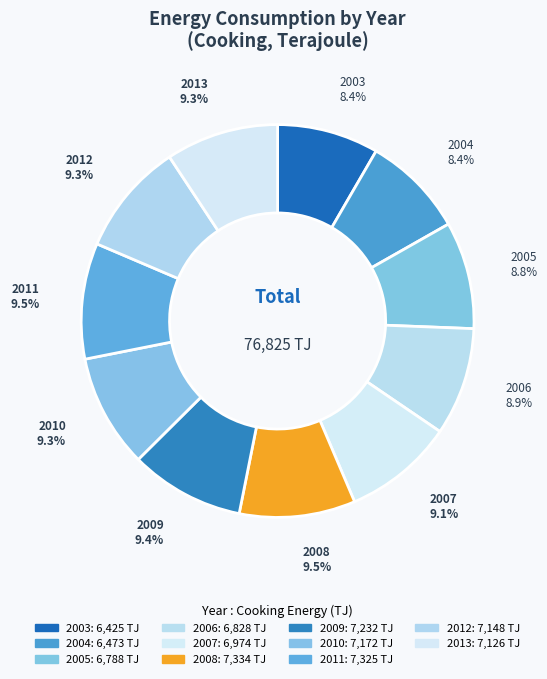

Which category has the smallest portion of the pie?

2003